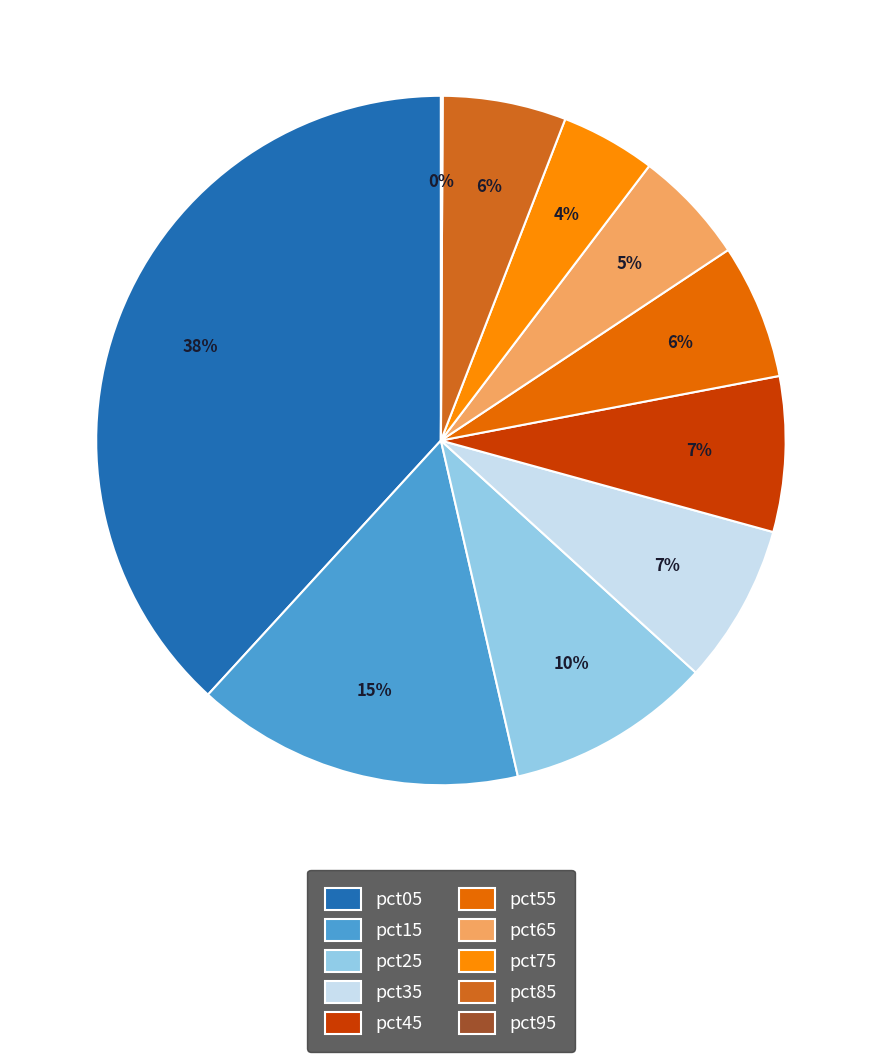

What is the ratio of the value at pct55 to the value at pct05?

0.2